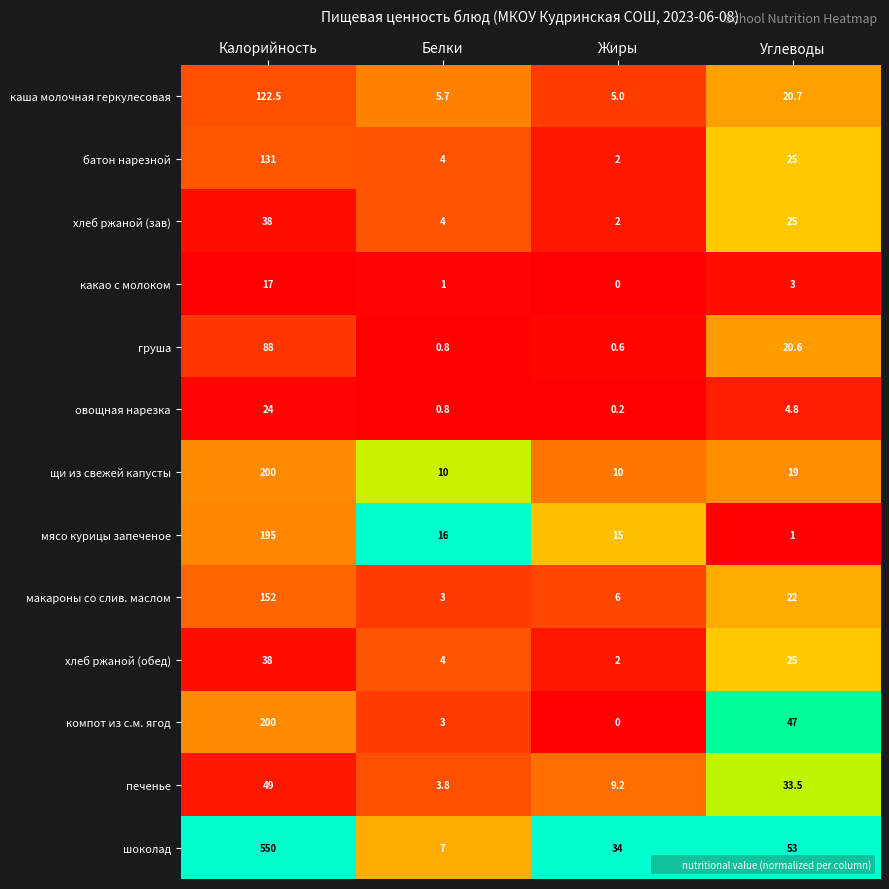

What is the difference between the овощная нарезка values at Жиры and Калорийность?

23.8